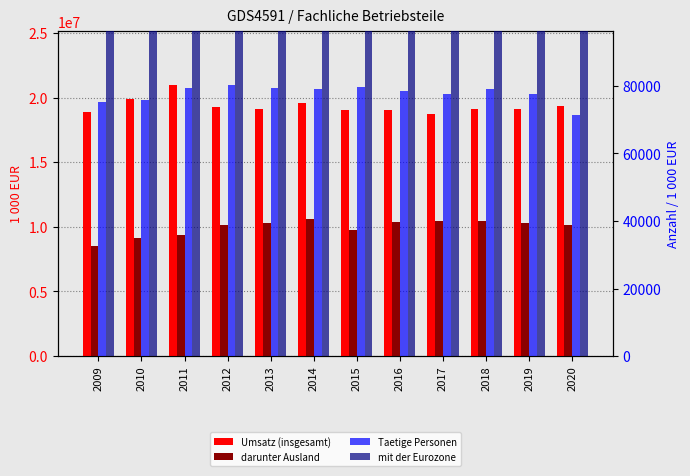

Is the value of Umsatz (insgesamt) at 2019 greater than the value of darunter Ausland at 2011?

Yes